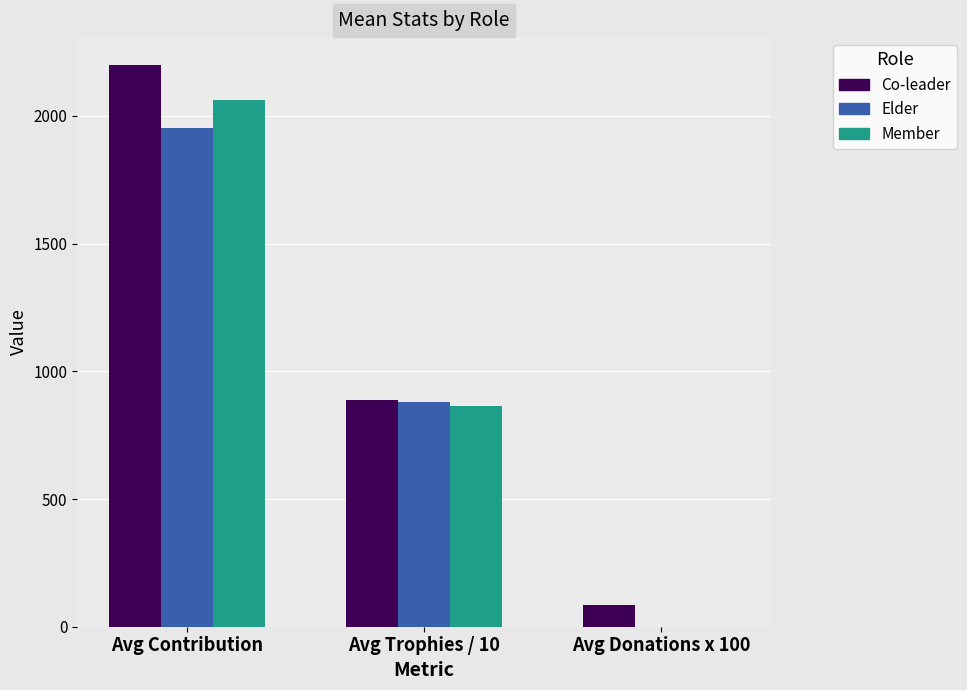

What are all the series names shown in the legend?

Co-leader, Elder, Member